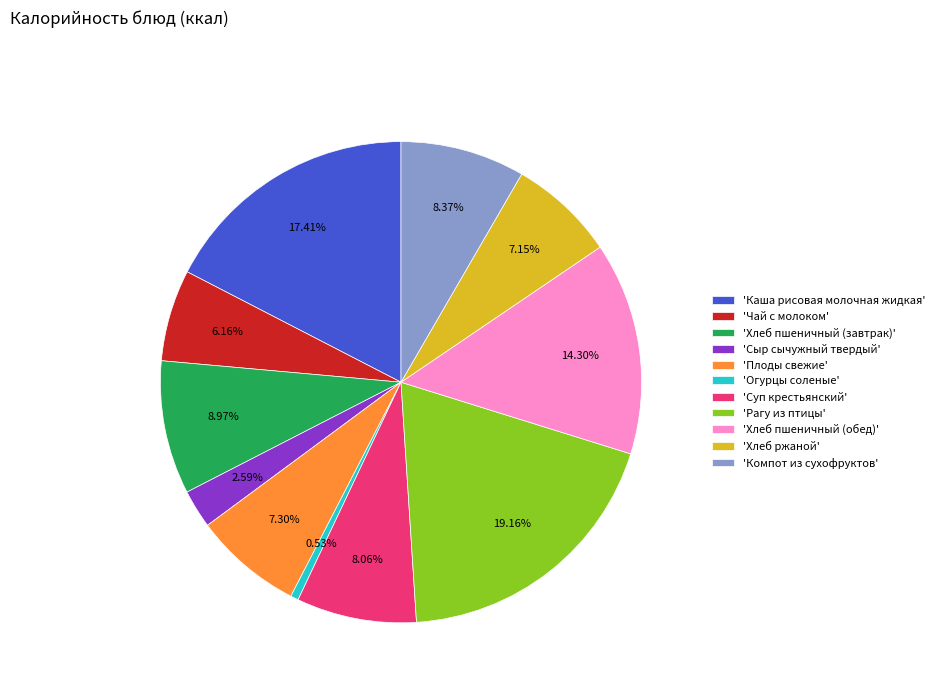

Does 'Суп крестьянский' account for over 50% of the chart?

No